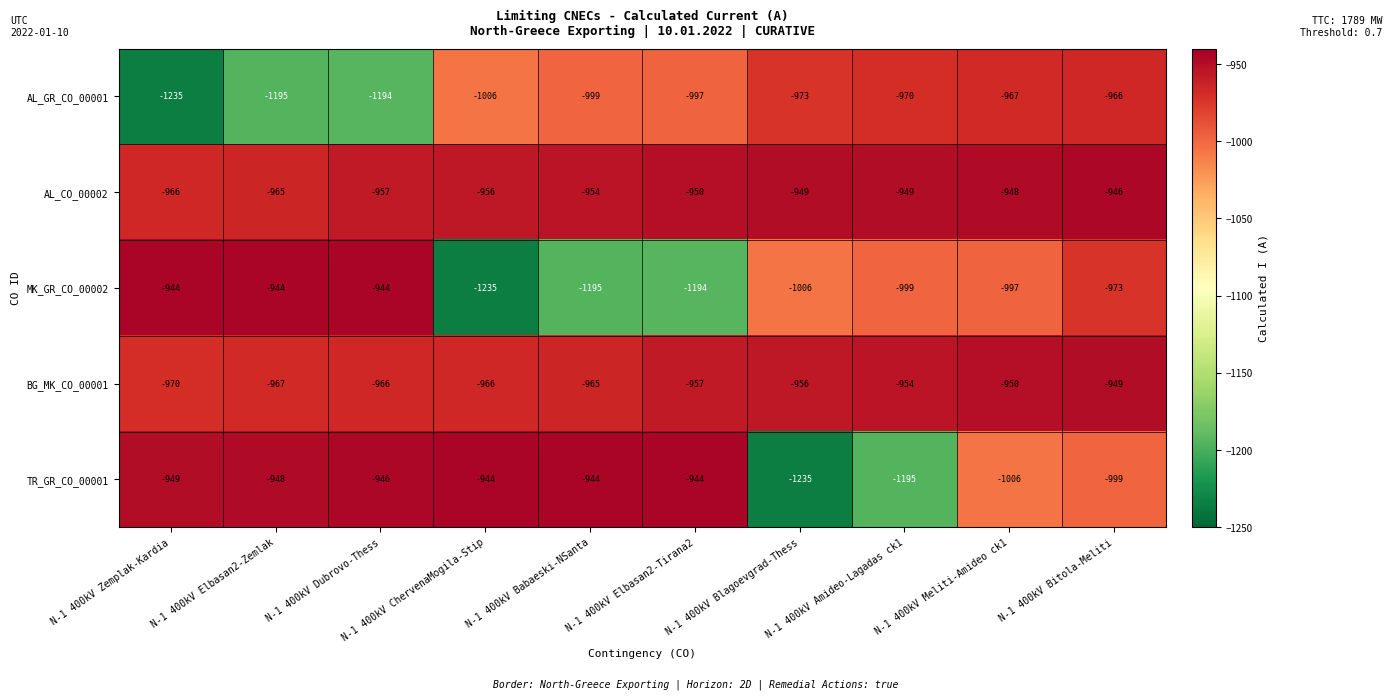

Rank the series at N-1 400kV Dubrovo-Thess from lowest to highest value.

AL_GR_CO_00001, BG_MK_CO_00001, AL_CO_00002, TR_GR_CO_00001, MK_GR_CO_00002